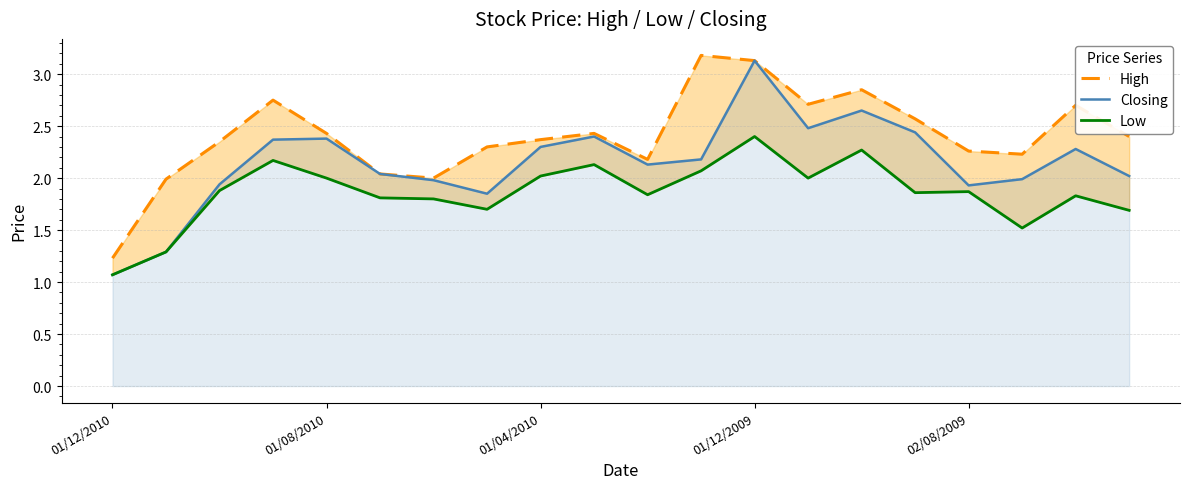

Rank the series at 14 from highest to lowest value.

High, Closing, Low